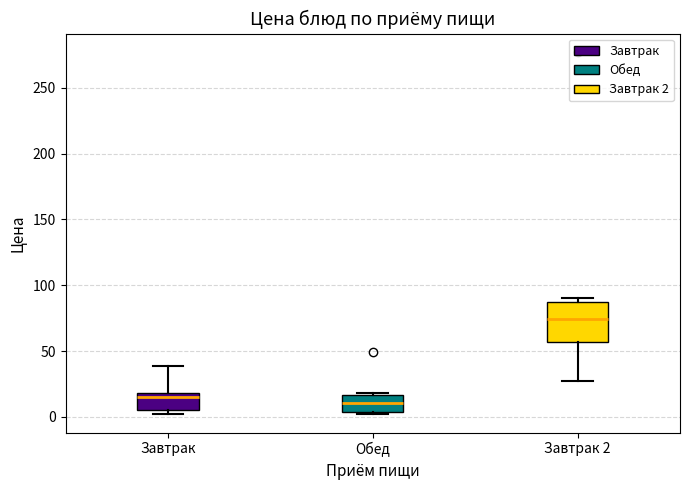

Which box has the highest median line?

Завтрак 2